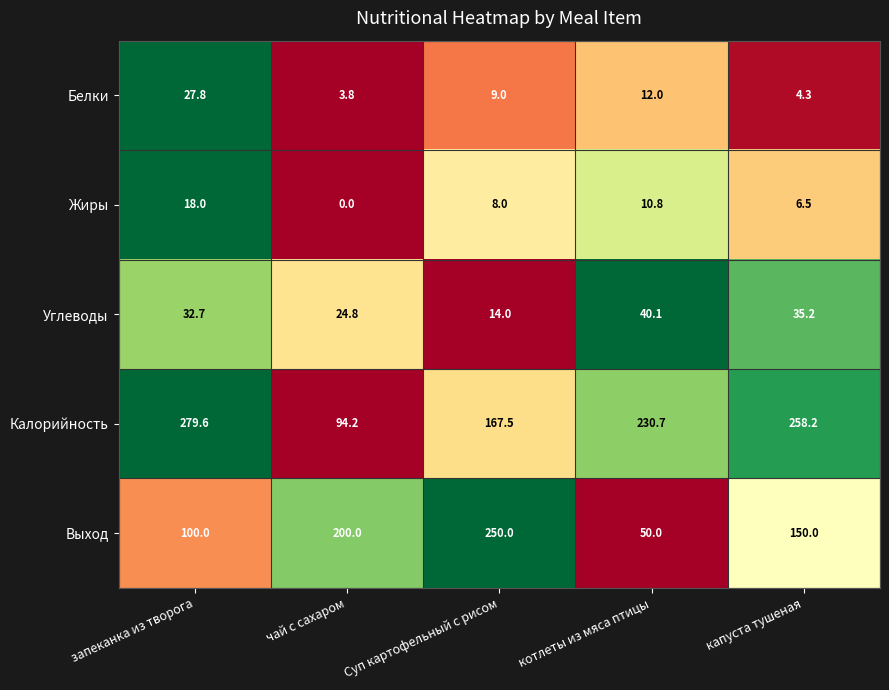

At which label does Жиры first exceed 8?

запеканка из творога